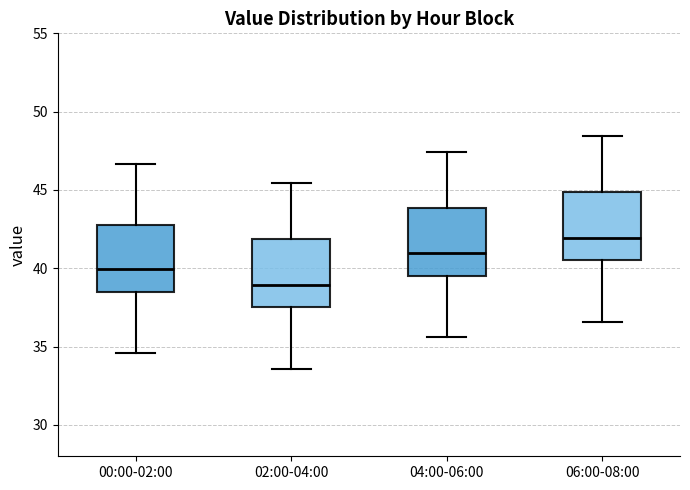

Reading left to right, transcribe this box plot: for each box, give where its median line is, the range the box spans, and where its two whiskers end, as read against the y-axis. The values are not printed on the chart, so give them approximately, as read against the axis.

00:00-02:00: median 40.0, box 38.5 to 43.0, whiskers 34.5 to 46.5
02:00-04:00: median 39.0, box 37.5 to 42.0, whiskers 33.5 to 45.5
04:00-06:00: median 41.0, box 39.5 to 44.0, whiskers 35.5 to 47.5
06:00-08:00: median 42.0, box 40.5 to 45.0, whiskers 36.5 to 48.5